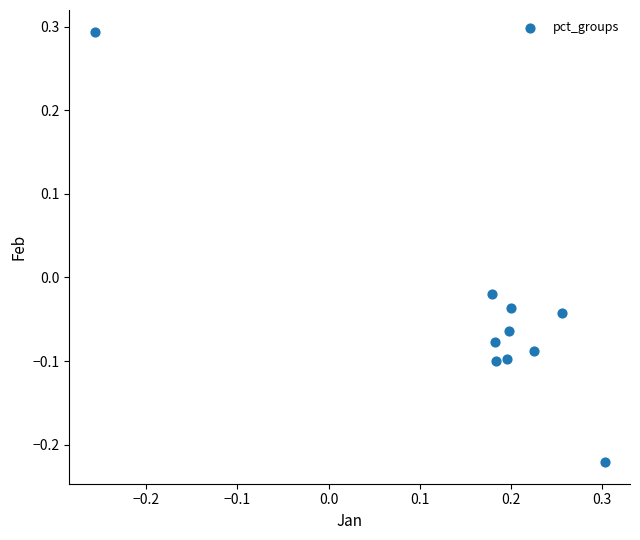

What is the range of X values (max minus min)?

0.6